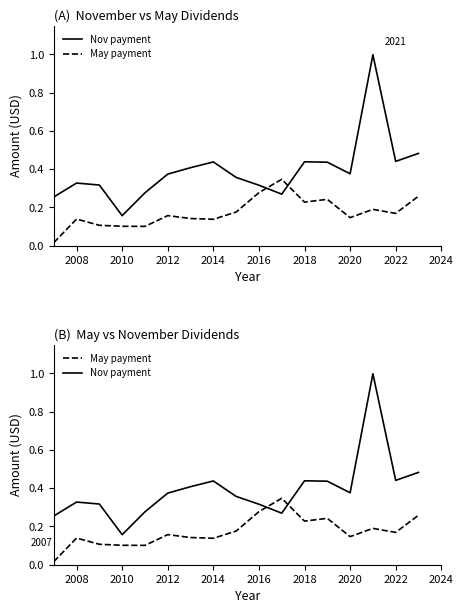

Is this an area chart (filled region under the line)?

No